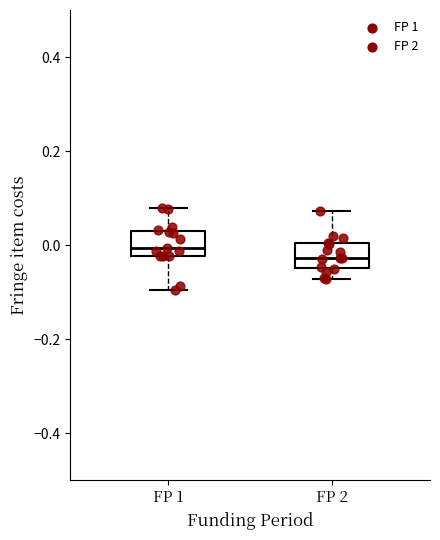

Reading left to right, read every box against the y-axis: the position of its median line, the range the box covers, and the ends of its whiskers. The values are not printed on the chart, so give them approximately, as read against the axis.

FP 1: median 0.00, box -0.02 to 0.02, whiskers -0.10 to 0.08
FP 2: median -0.02, box -0.04 to 0.00, whiskers -0.08 to 0.08